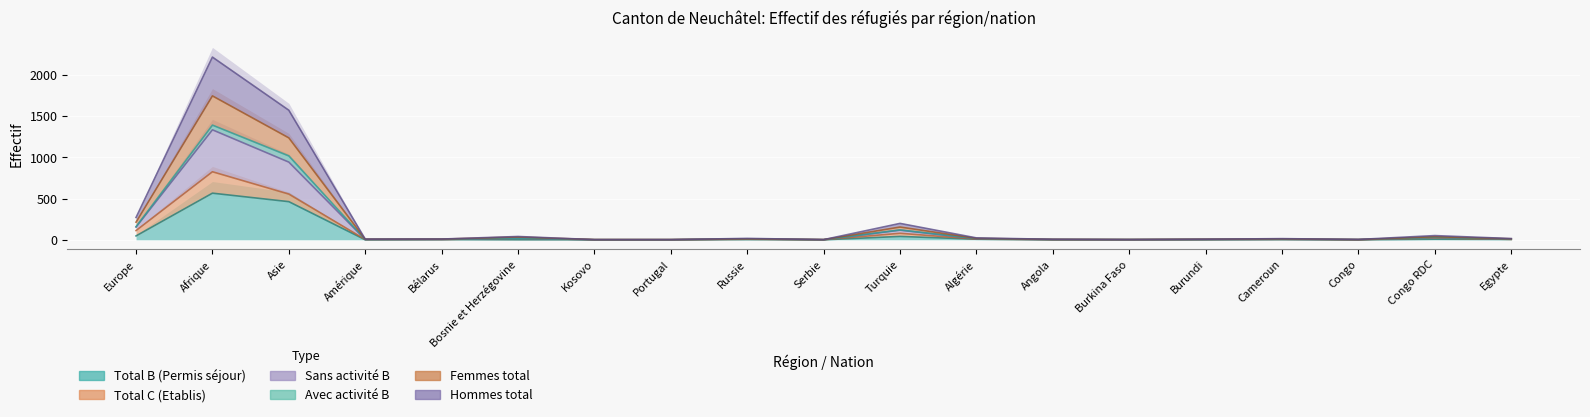

What is the approximate value of Sans activité B at Congo RDC, to the nearest 10?

30